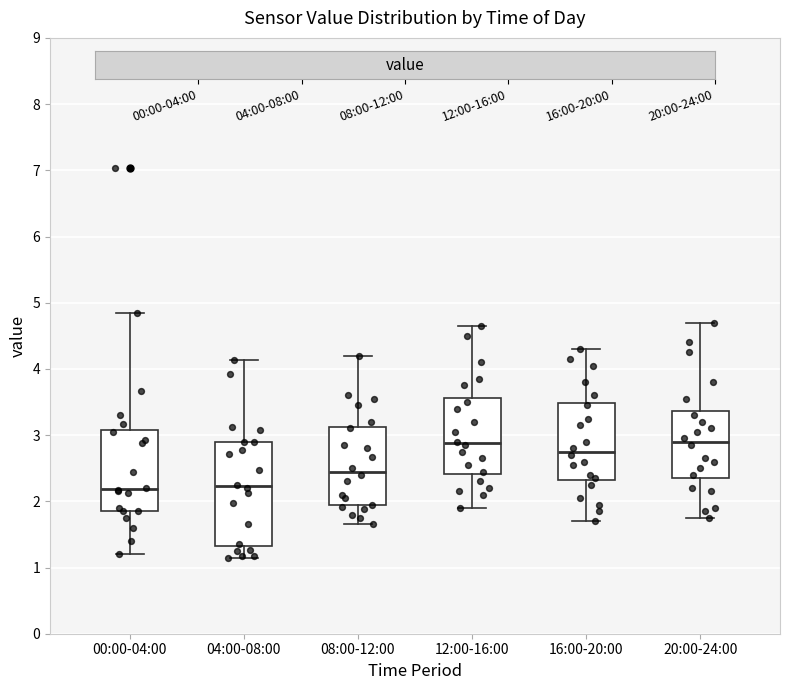

Comparing the boxes themselves (not the whiskers), which one is the tallest?

04:00-08:00